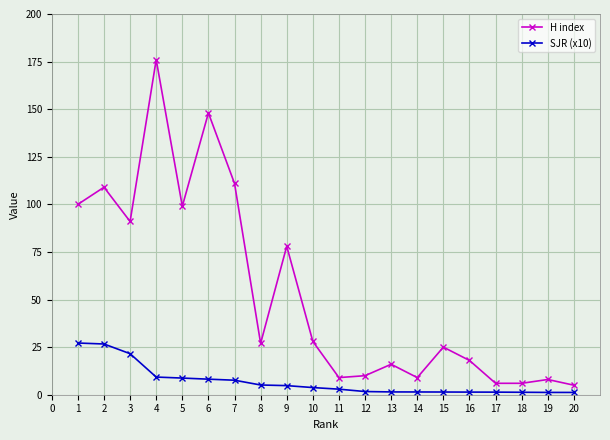

Which series has the largest total across all categories?

H index